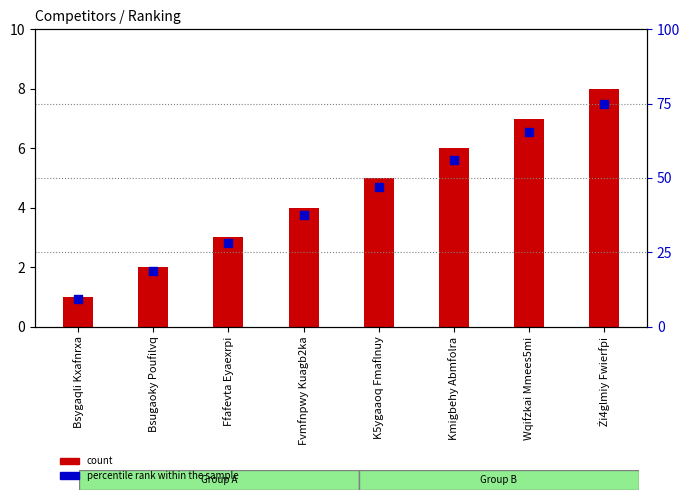

Which series has the largest total across all categories?

percentile rank within the sample